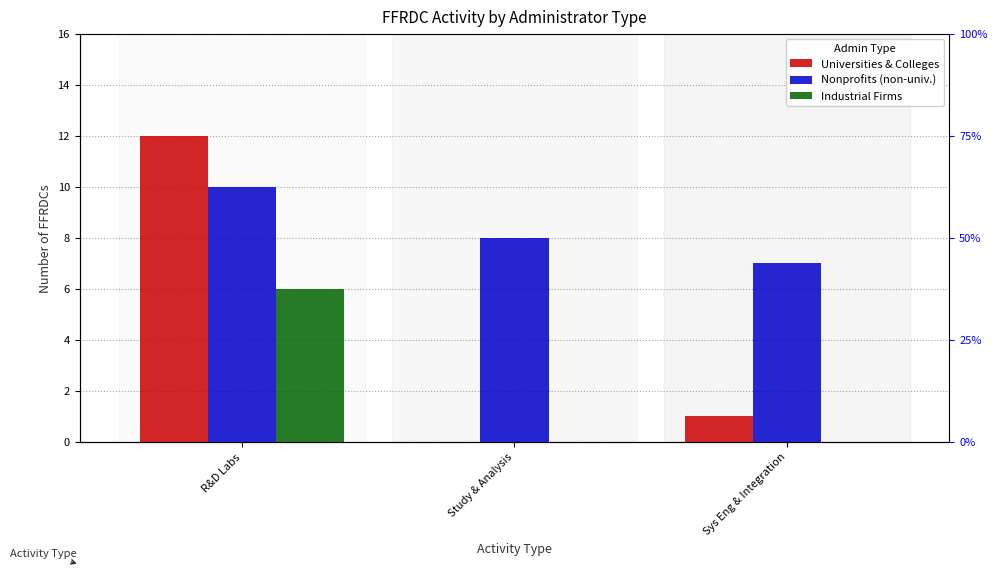

What is the difference between the second highest and minimum values in the Nonprofits (non-univ.) series?

1